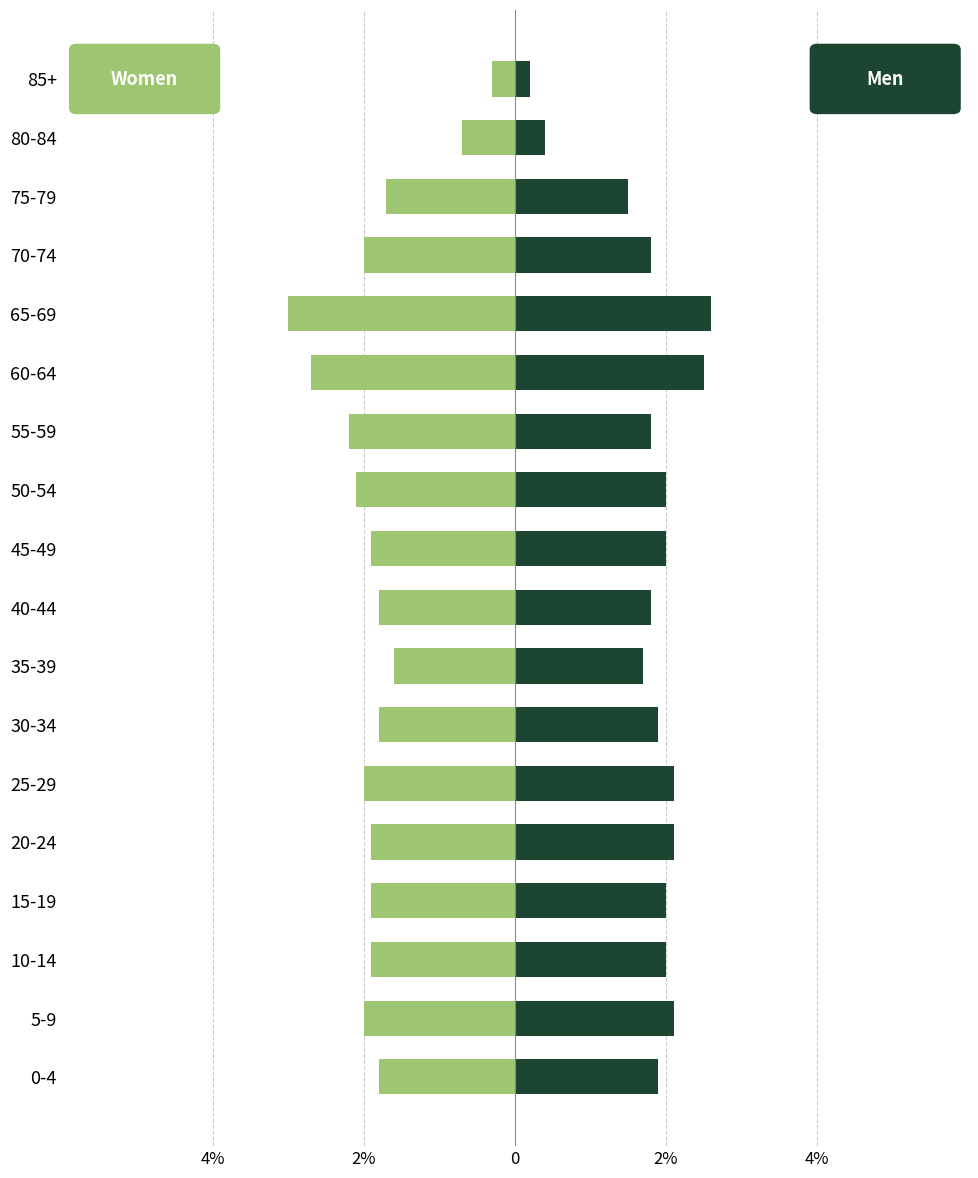

How many groups of bars are there?

18